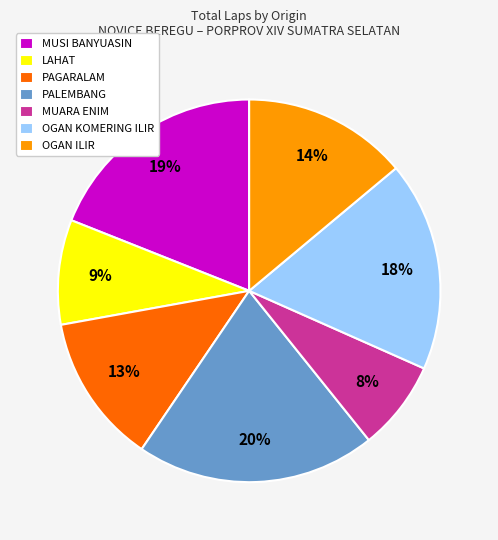

To the nearest percent, what is the average slice percentage?

14%